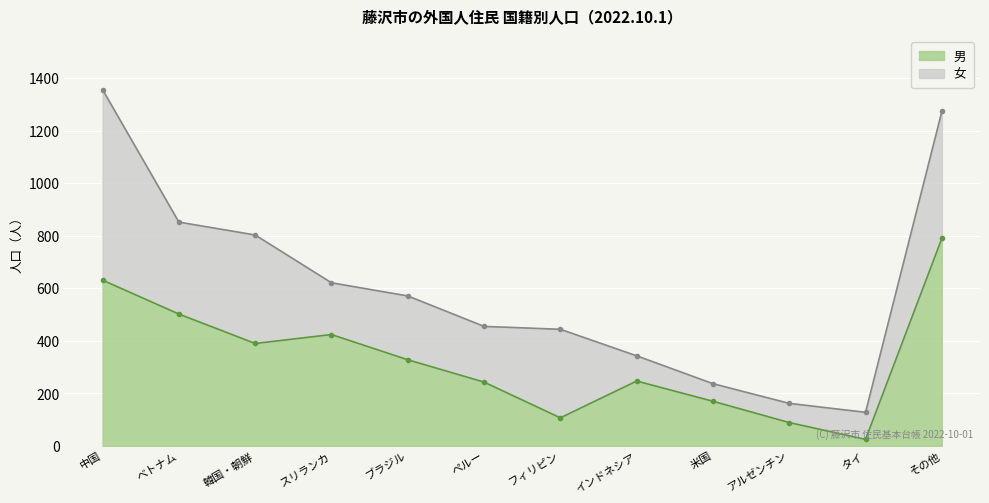

True or false: there are more than 2 points higher than both neighbors.

False